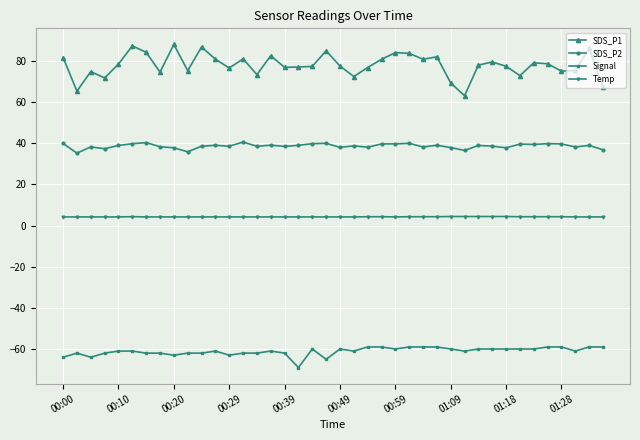

Which series has the largest total across all categories?

SDS_P1